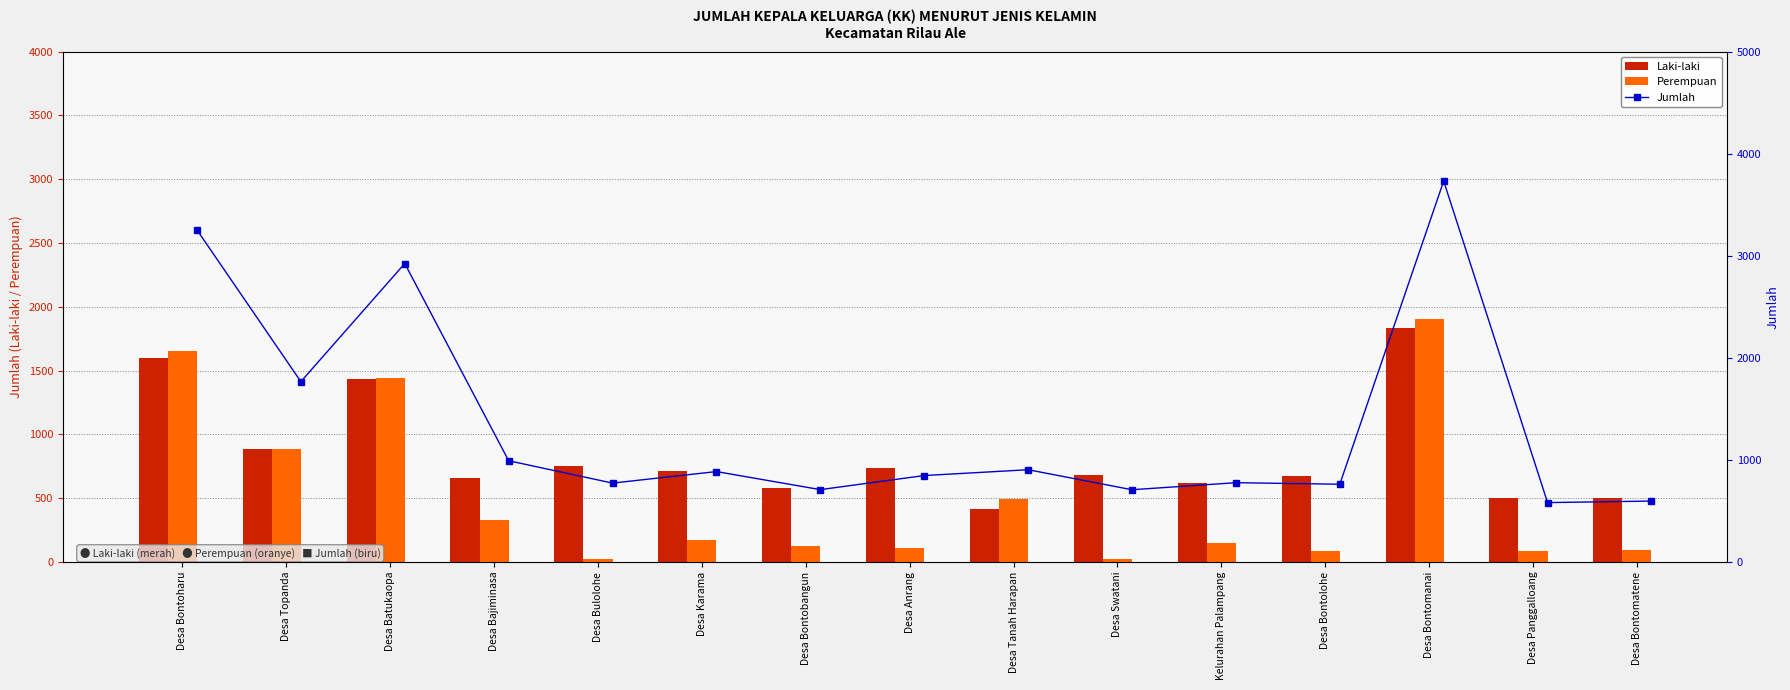

Read the Perempuan value at Desa Batukaopa.

1439